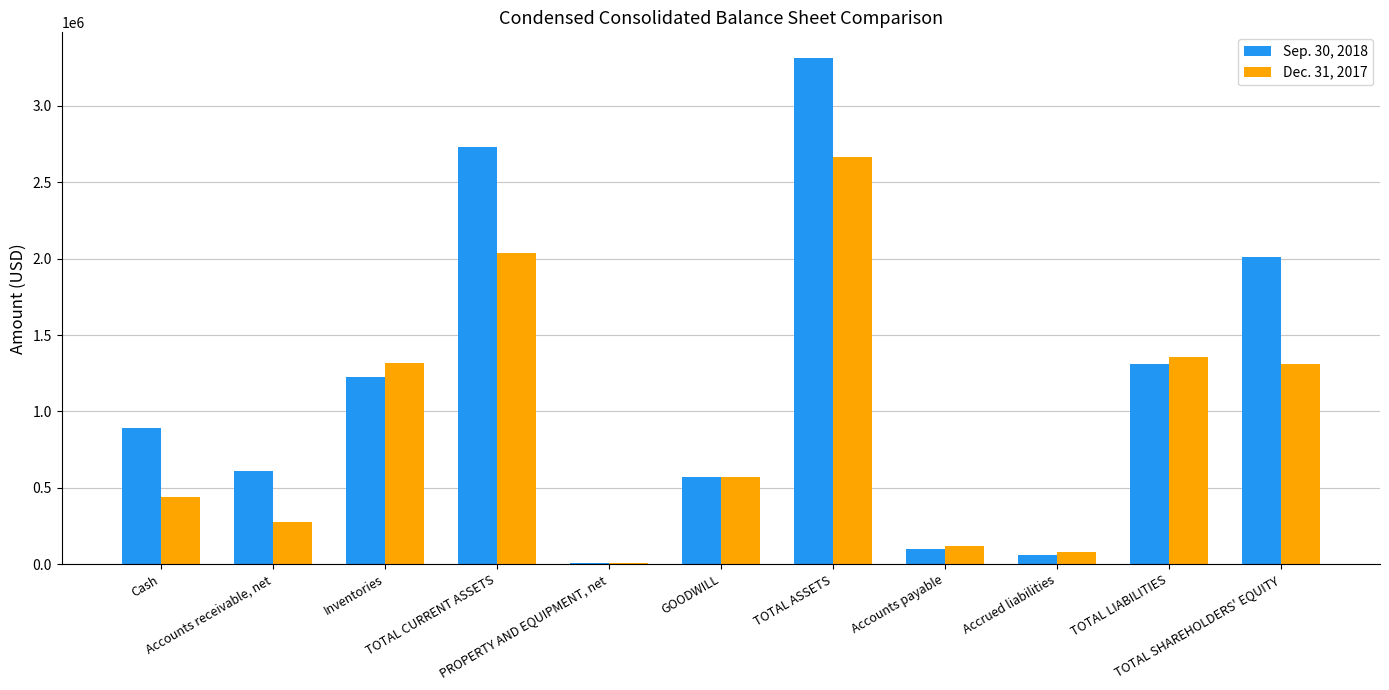

Rank the categories by Dec. 31, 2017 value from lowest to highest.

PROPERTY AND EQUIPMENT, net, Accrued liabilities, Accounts payable, Accounts receivable, net, Cash, GOODWILL, TOTAL SHAREHOLDERS' EQUITY, Inventories, TOTAL LIABILITIES, TOTAL CURRENT ASSETS, TOTAL ASSETS